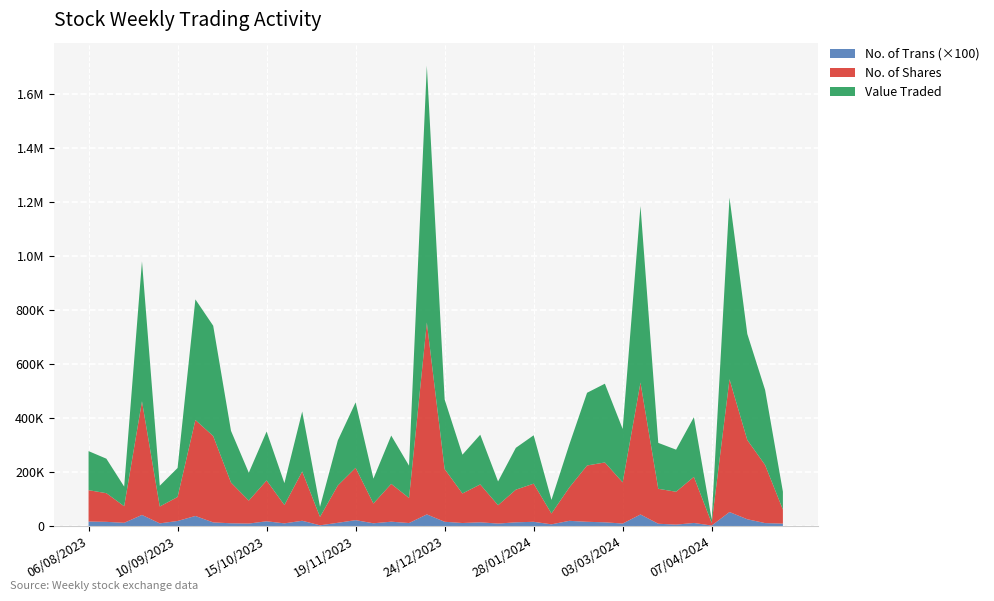

Reading right to left, list all the values displayed in this chart.

No. of Trans: 171	159	123	415	103	191	377	138	106	96	180	103	199	31	124	222	106	165	115	435	162	116	142	95	142	161	67	197	161	142	96	432	89	56	118	22	523	256	113	94
No. of Shares: 116153	106227	61495	421099	62474	88898	355533	319897	150821	84989	151254	67890	182594	31165	138194	193826	73256	139996	92883	710770	195300	109430	140347	67990	120919	141234	40125	123230	208599	221714	152586	488533	129362	121843	170790	9590	491819	293397	215262	51905
Value Traded: 144617	127748	72716	518416	76869	107445	446683	408614	191620	103258	181139	81104	222081	37312	166845	242341	92024	178955	119557	951147	257779	143670	184062	87978	155008	179174	50439	158776	269236	291645	197701	653824	170107	155823	220865	12614	672559	392912	277873	66390